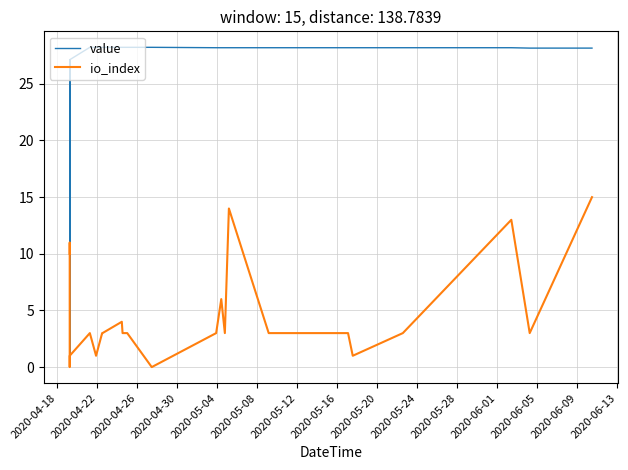

List the series in order of their peak value, lowest first.

io_index, value